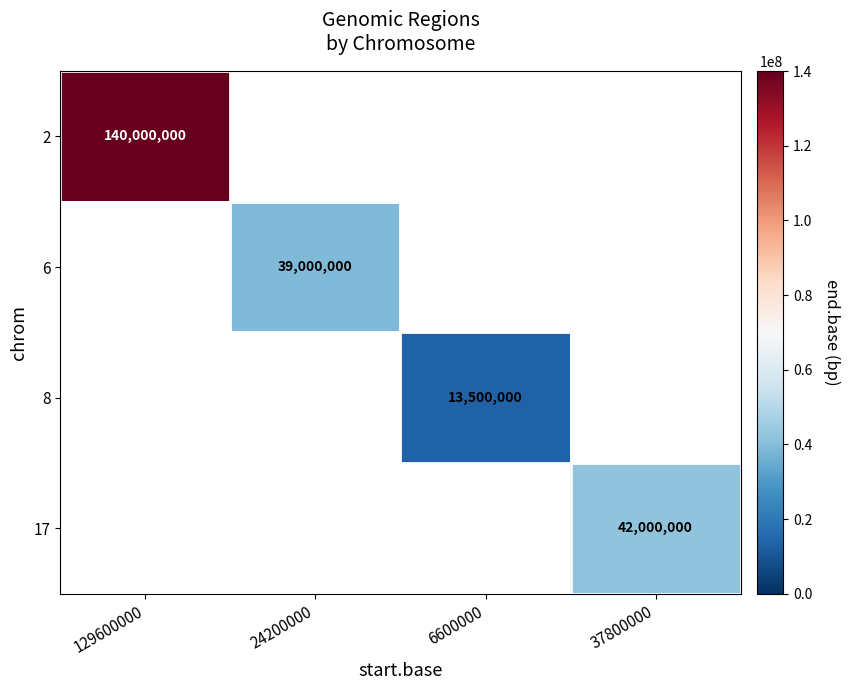

The 6 series shows 16214087 at 24200000. True or false?

False